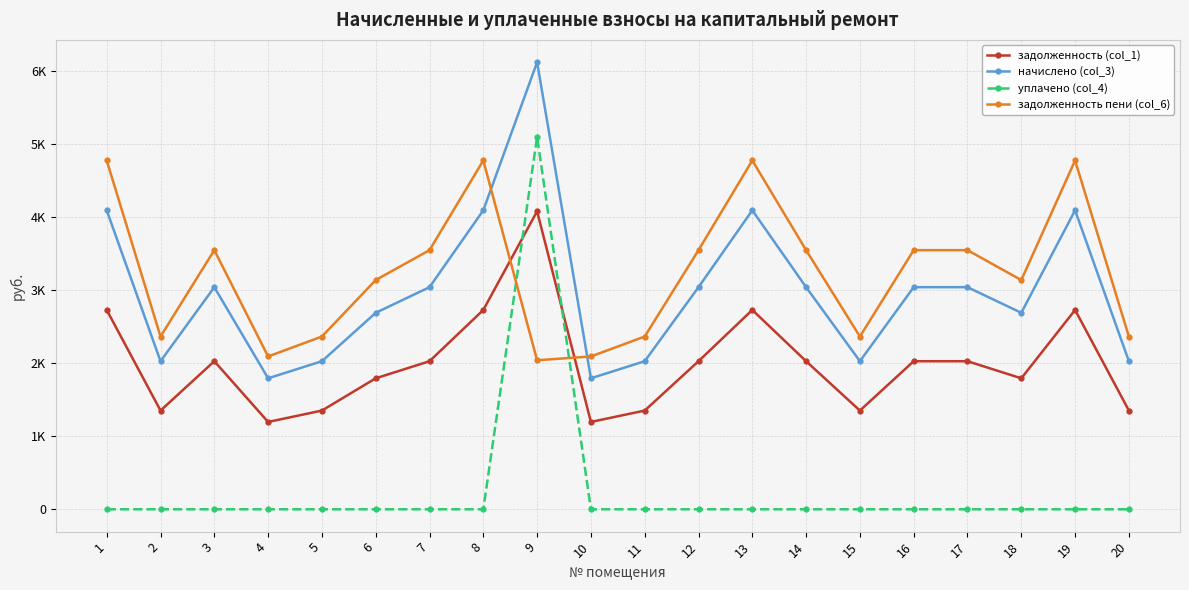

What are all the series names shown in the legend?

задолженность (col_1), начислено (col_3), уплачено (col_4), задолженность пени (col_6)